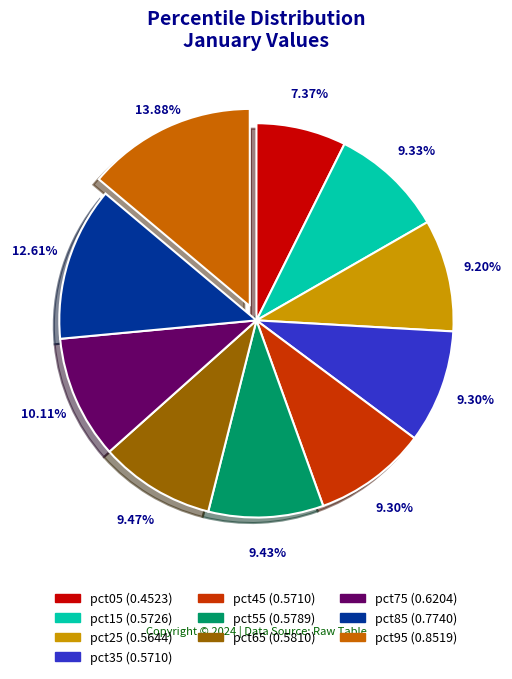

What is the smallest slice in the pie chart?

pct05